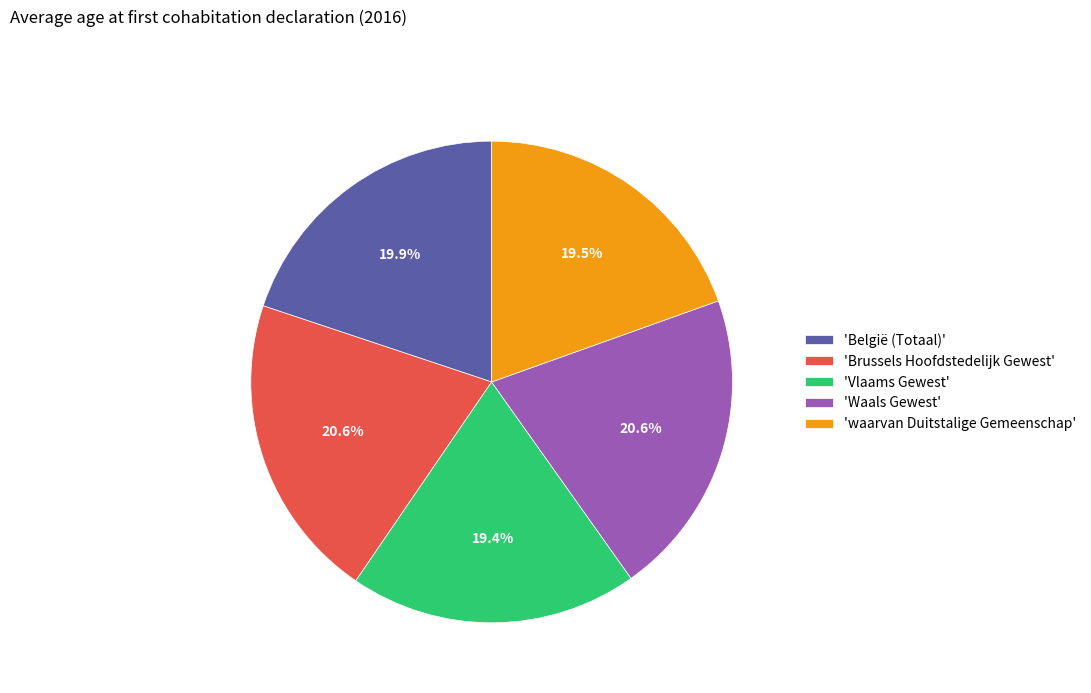

What is the ratio of the value at 'Waals Gewest' to the value at 'Brussels Hoofdstedelijk Gewest'?

1.0